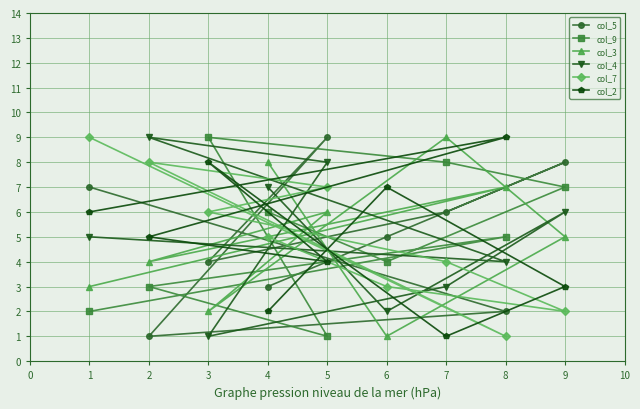

Which series has the largest total across all categories?

col_5